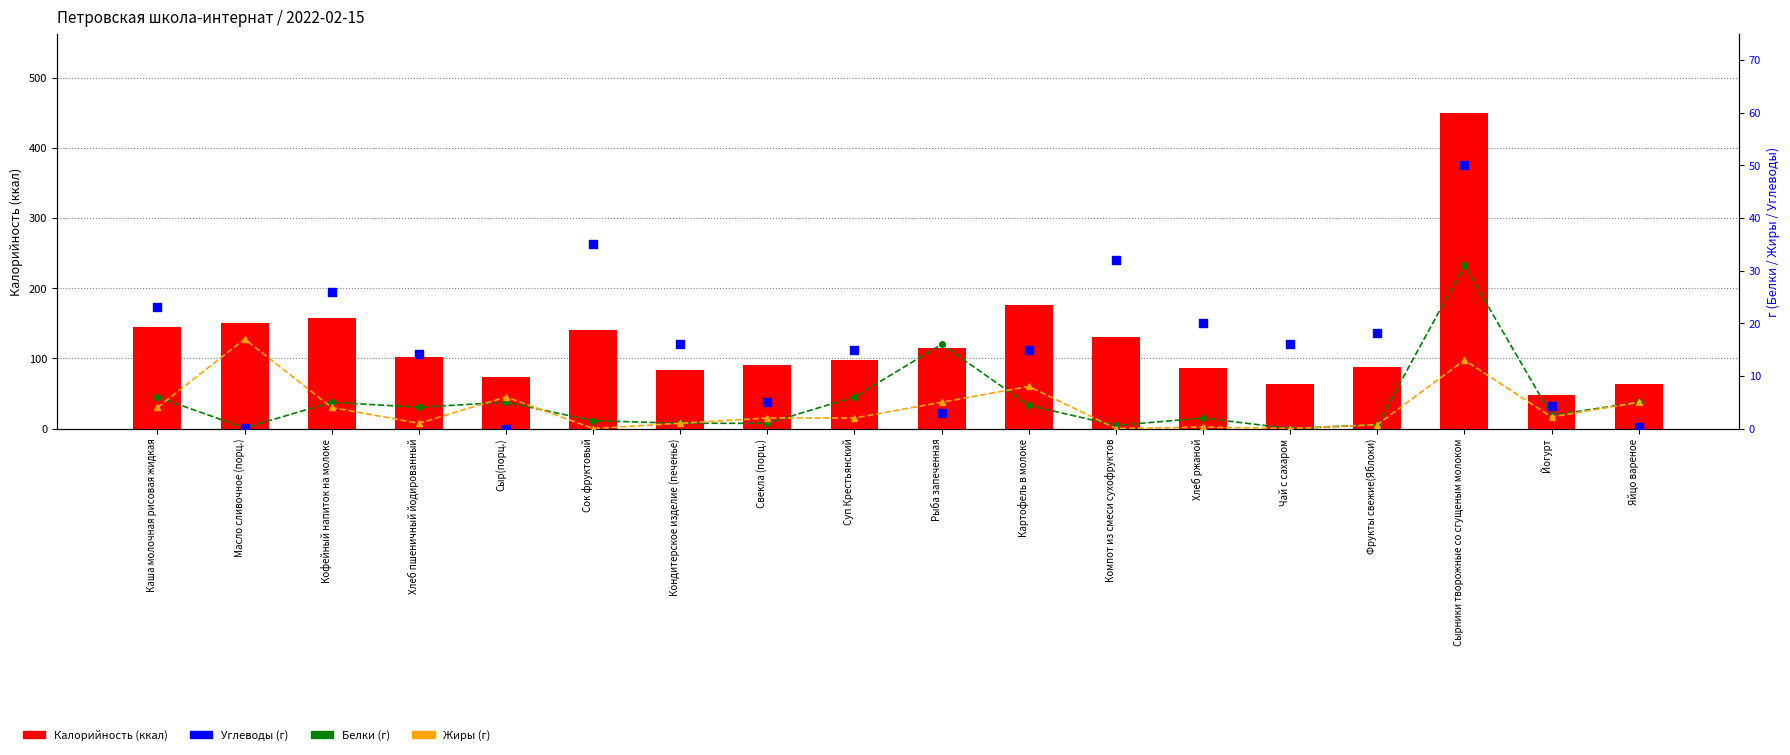

What is the total value across all series at Йогурт?

56.4